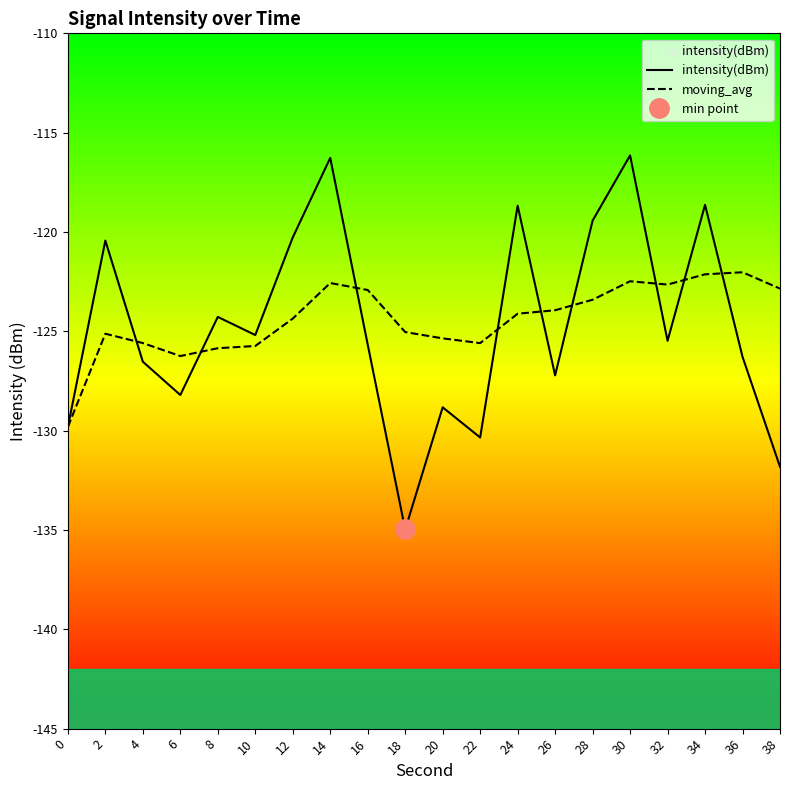

Between which two adjacent categories do moving_avg and intensity(dBm) first intersect?

2 and 4